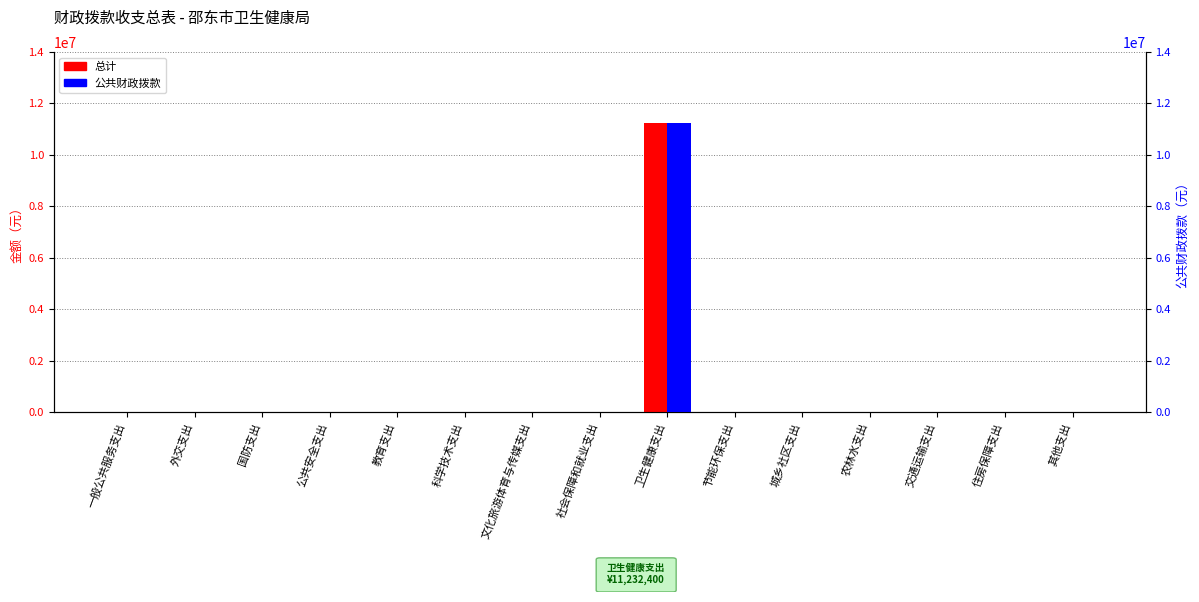

Where is 总计 nearest to the value 5616200?

一般公共服务支出